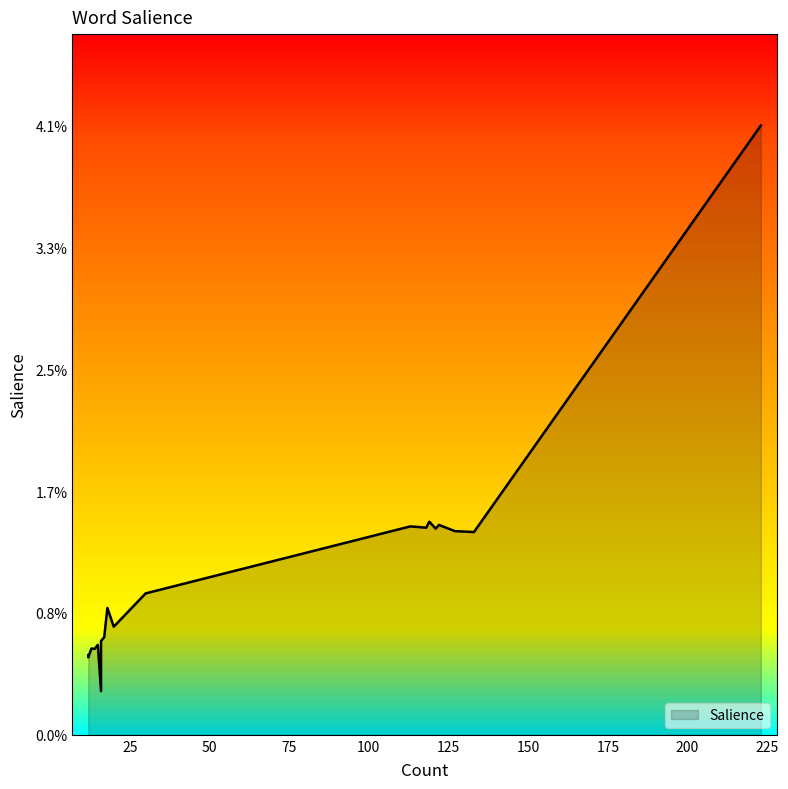

Which has a higher value, 12 or 12?

12